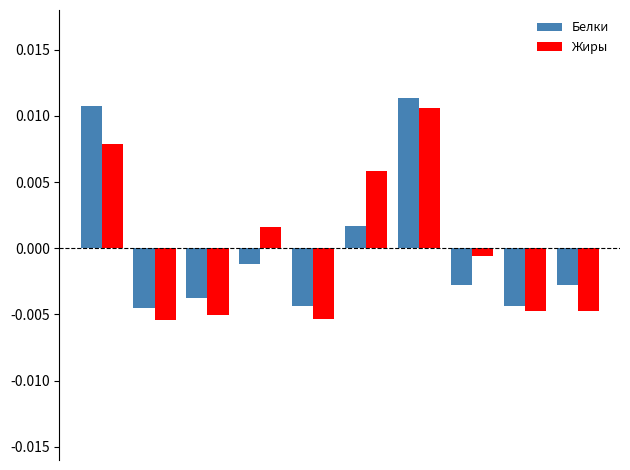

At how many categories does at least one series exceed 0?

4